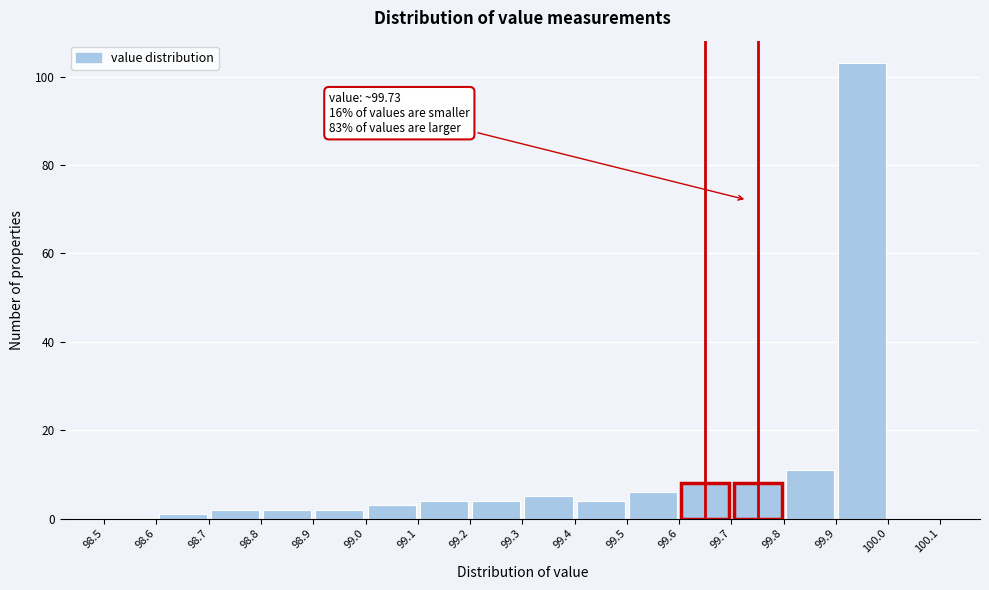

Which range on the x-axis has the tallest bar?

99.9 to 100.0